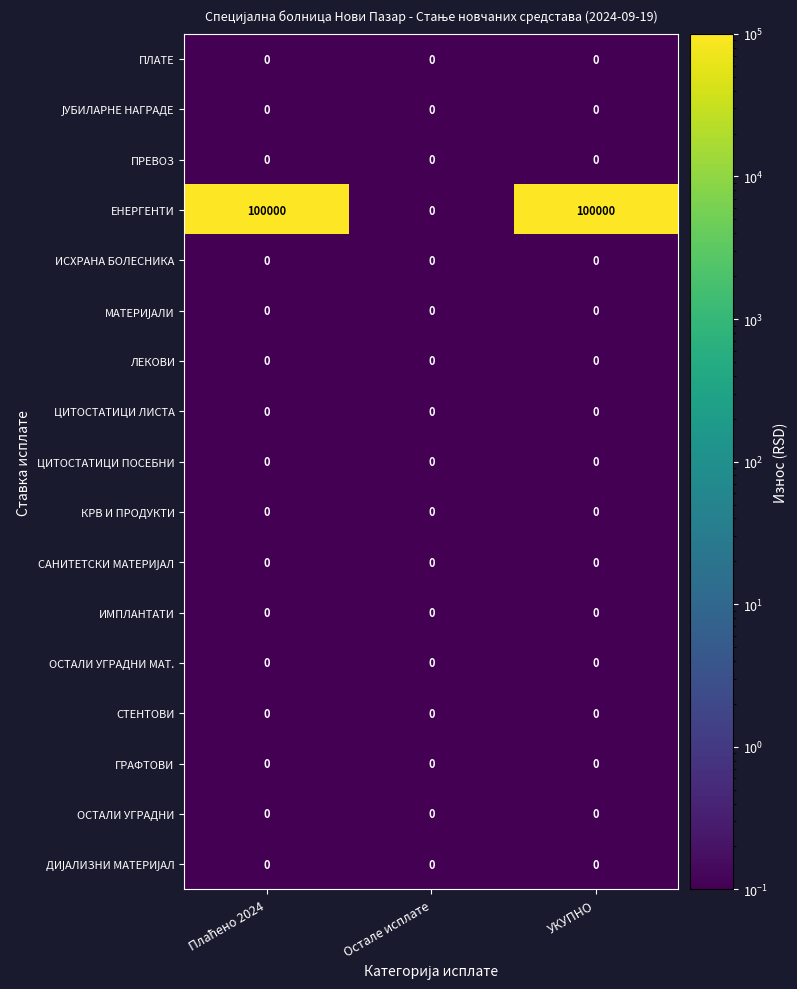

How many ЕНЕРГЕНТИ values are between 0 and 100000?

3